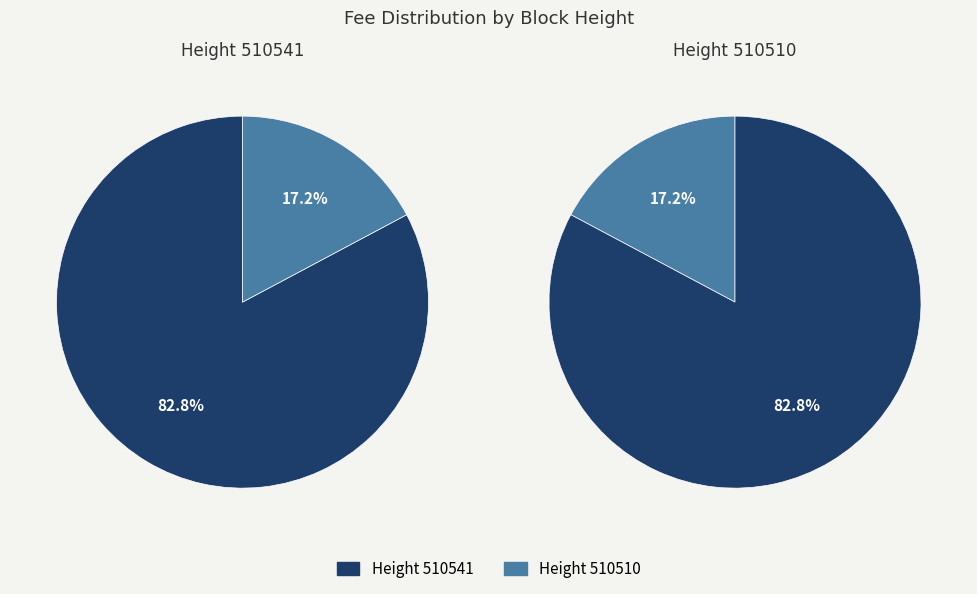

How many segments does this pie chart have?

2